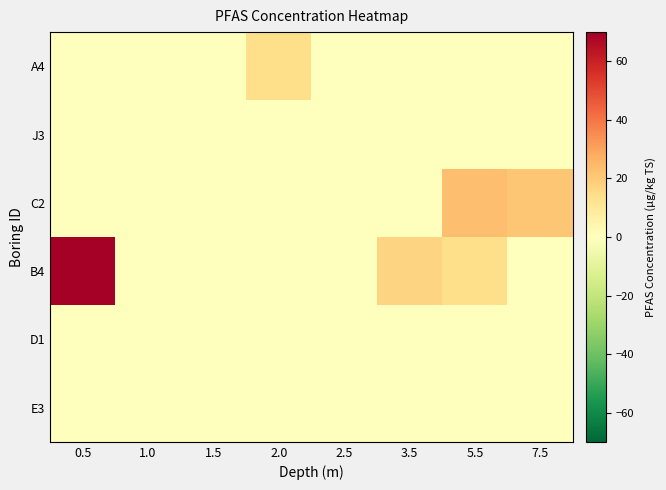

At how many categories does at least one series exceed 69?

1